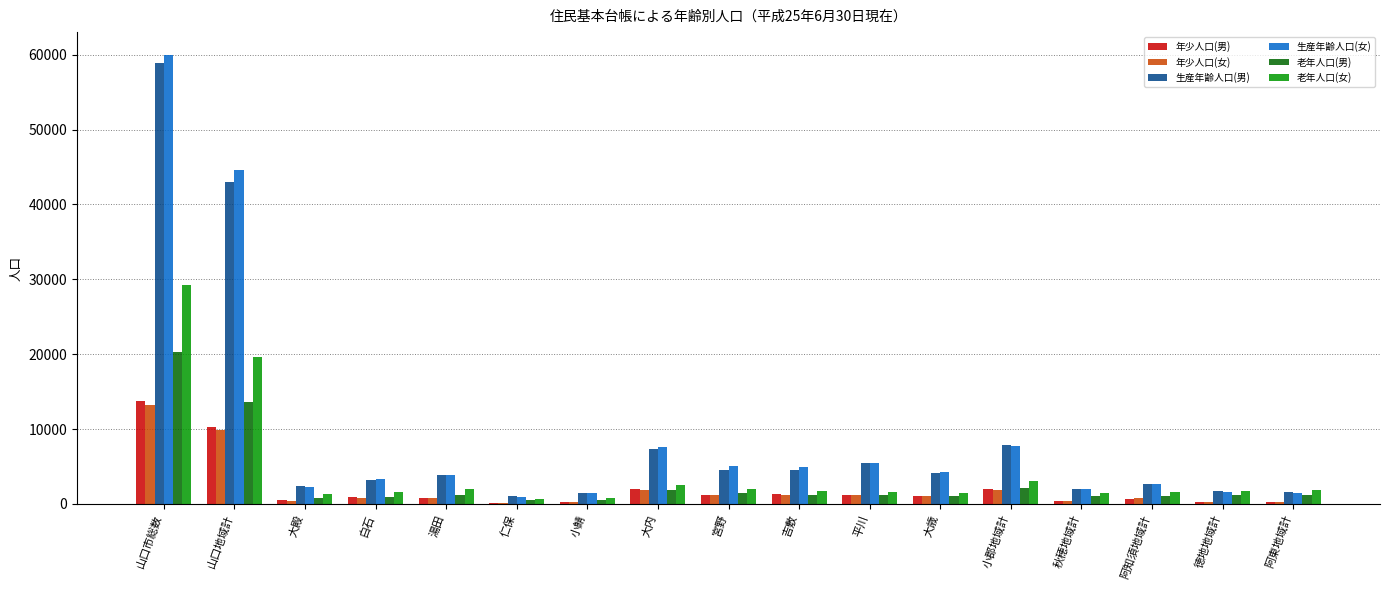

At which category is the sum across all series the highest?

山口市総数